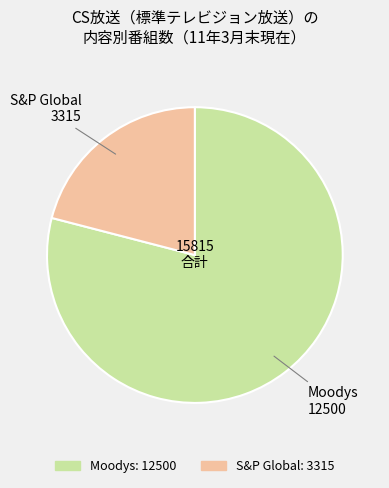

Which slice is the smallest?

S&P Global